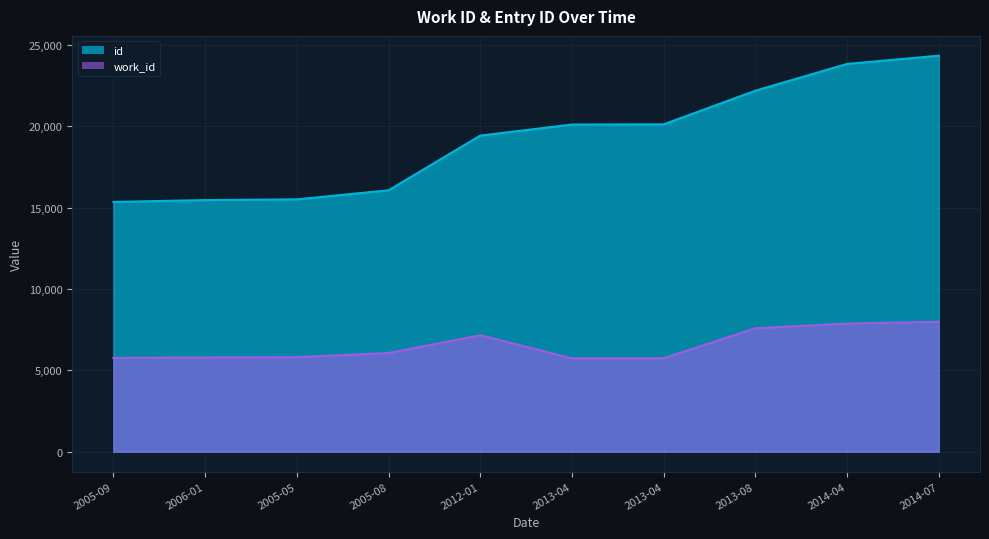

List the series in order of their peak value, lowest first.

work_id, id